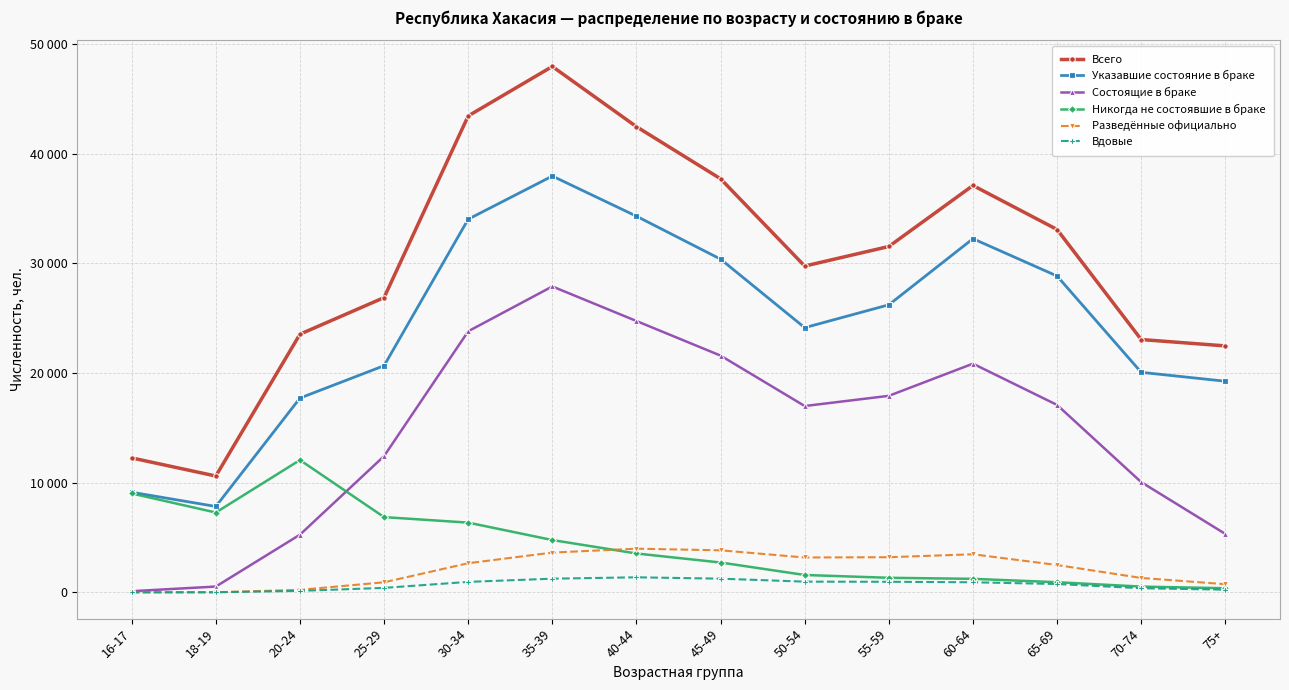

The value of Указавшие состояние в браке at 16-17 is 9133. True or false?

True